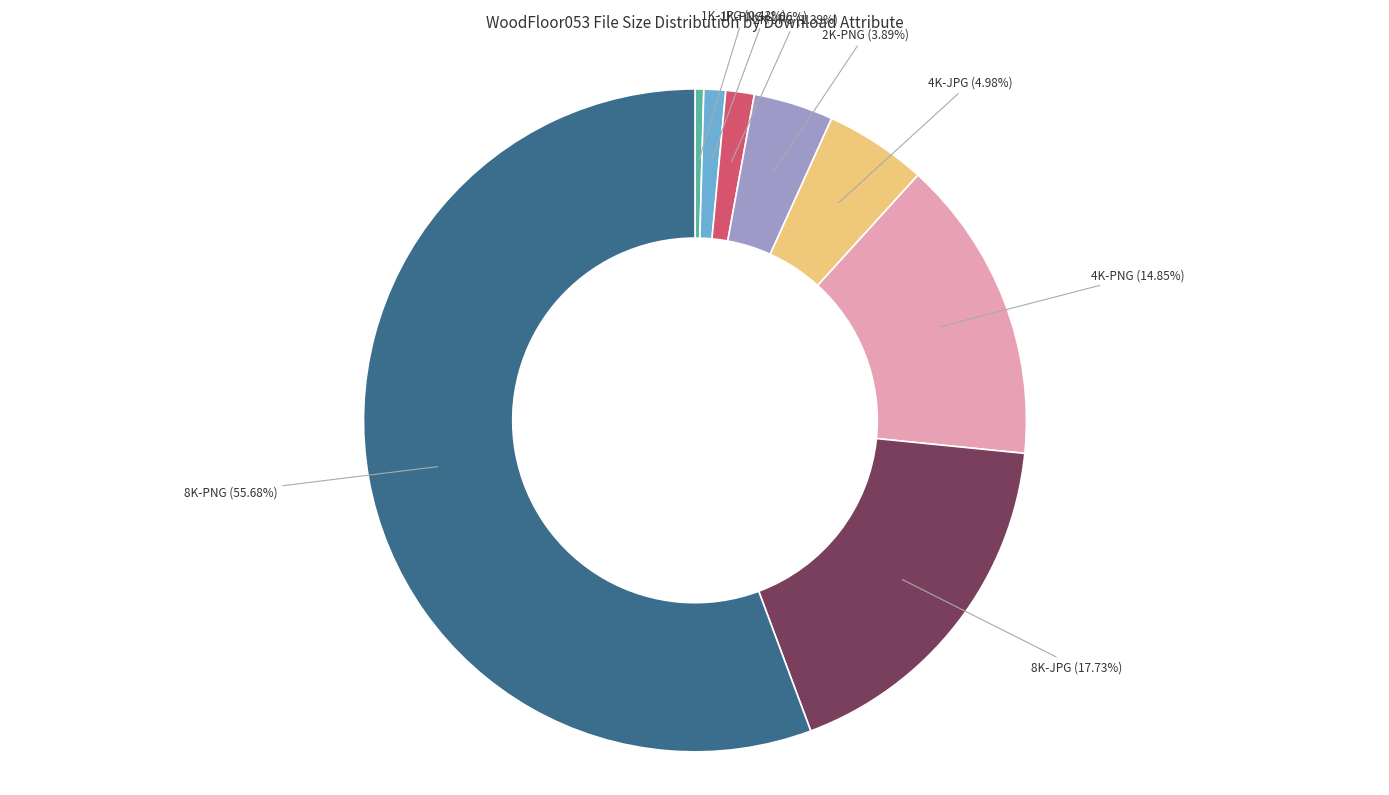

What is the smallest slice in the pie chart?

1K-JPG